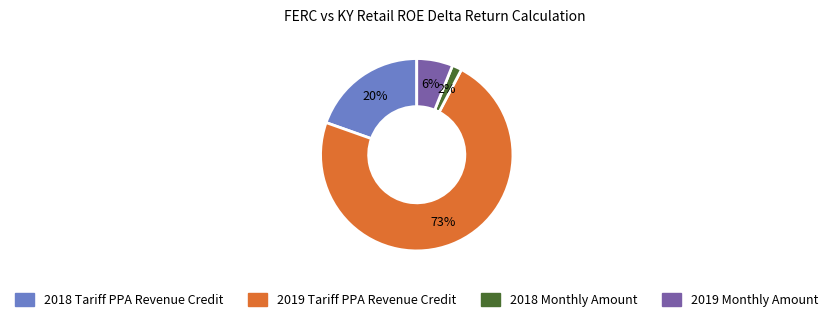

Do 2019 Tariff PPA Revenue Credit and 2018 Monthly Amount together represent more than half of the pie?

Yes